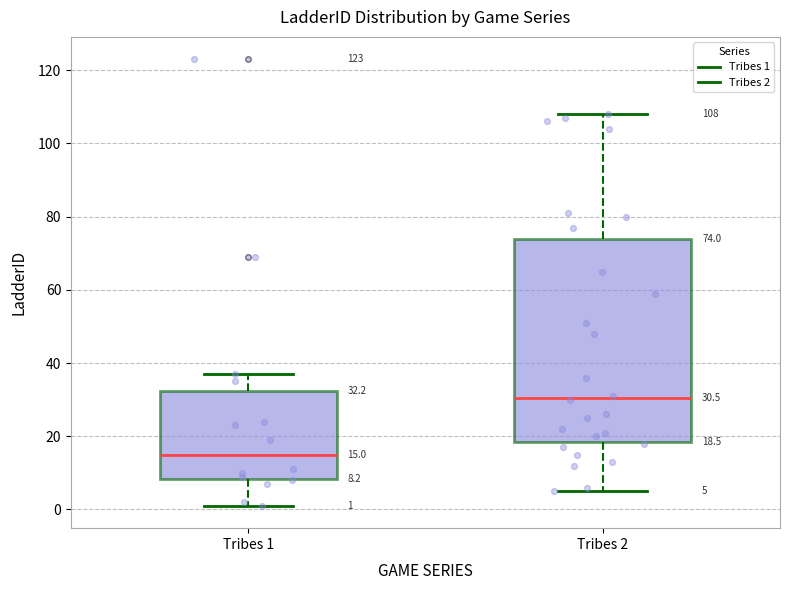

Which box has the highest median line?

Tribes 2